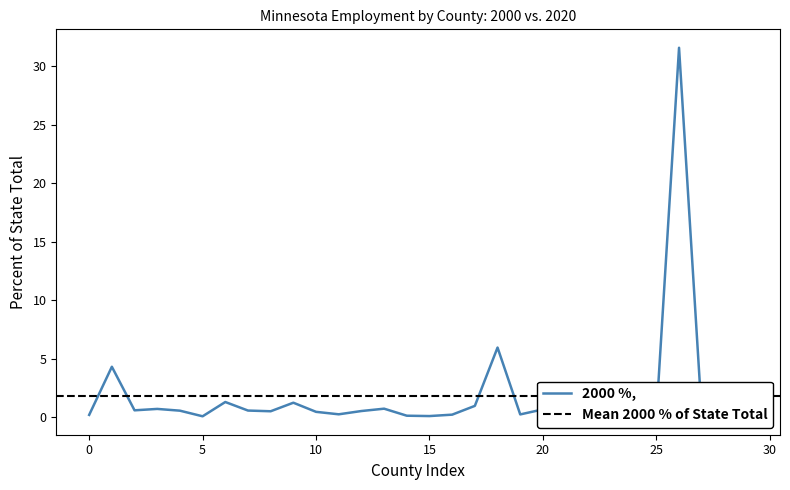

The 2000 %, series shows 0.1 at 5. True or false?

True